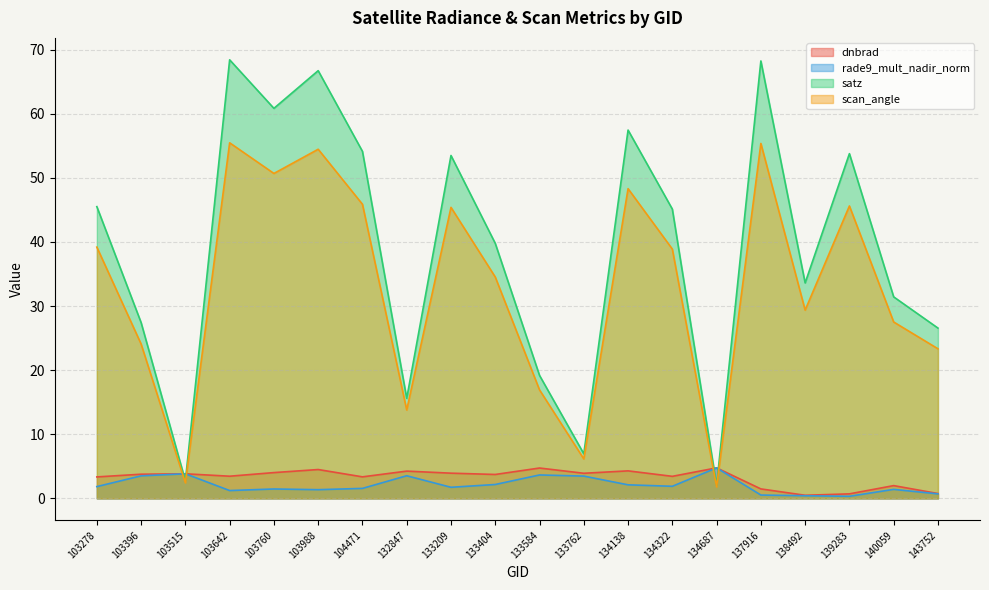

Where is scan_angle nearest to the value 28?

140059